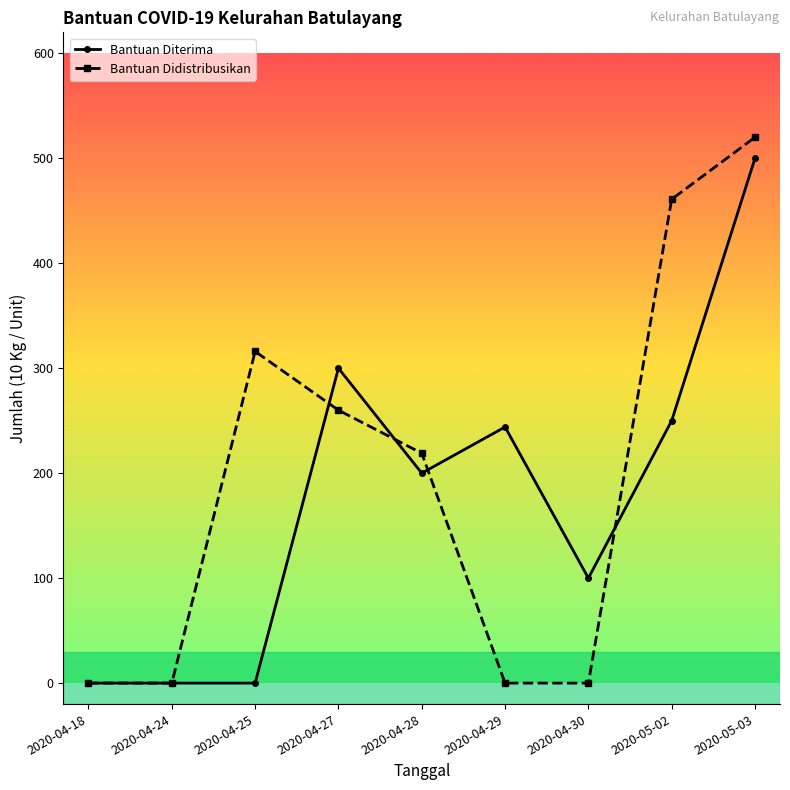

Is this an area chart (filled region under the line)?

No